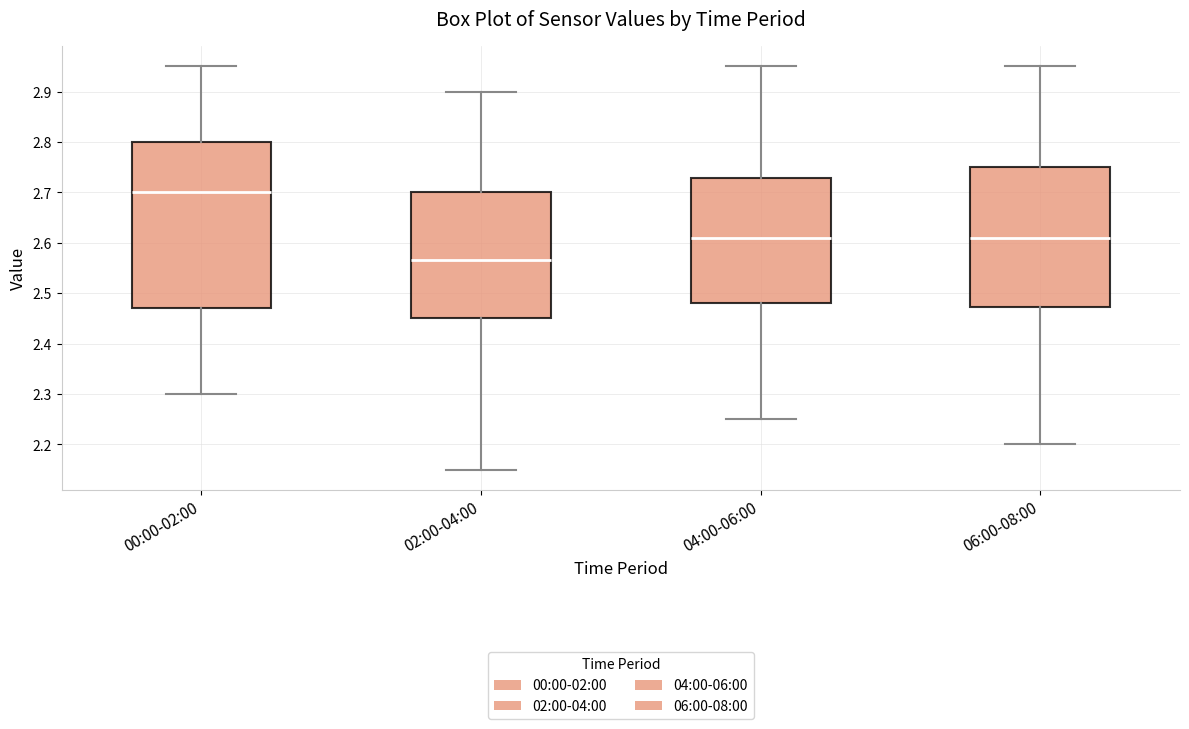

Comparing the boxes themselves (not the whiskers), which one is the tallest?

00:00-02:00